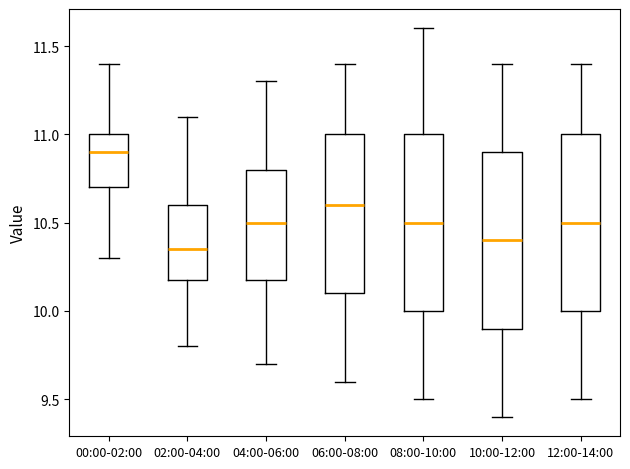

Reading left to right, read every box against the y-axis: the position of its median line, the range the box covers, and the ends of its whiskers. The values are not printed on the chart, so give them approximately, as read against the axis.

00:00-02:00: median 10.90, box 10.70 to 11.00, whiskers 10.30 to 11.40
02:00-04:00: median 10.35, box 10.20 to 10.60, whiskers 9.80 to 11.10
04:00-06:00: median 10.50, box 10.20 to 10.80, whiskers 9.70 to 11.30
06:00-08:00: median 10.60, box 10.10 to 11.00, whiskers 9.60 to 11.40
08:00-10:00: median 10.50, box 10.00 to 11.00, whiskers 9.50 to 11.60
10:00-12:00: median 10.40, box 9.90 to 10.90, whiskers 9.40 to 11.40
12:00-14:00: median 10.50, box 10.00 to 11.00, whiskers 9.50 to 11.40